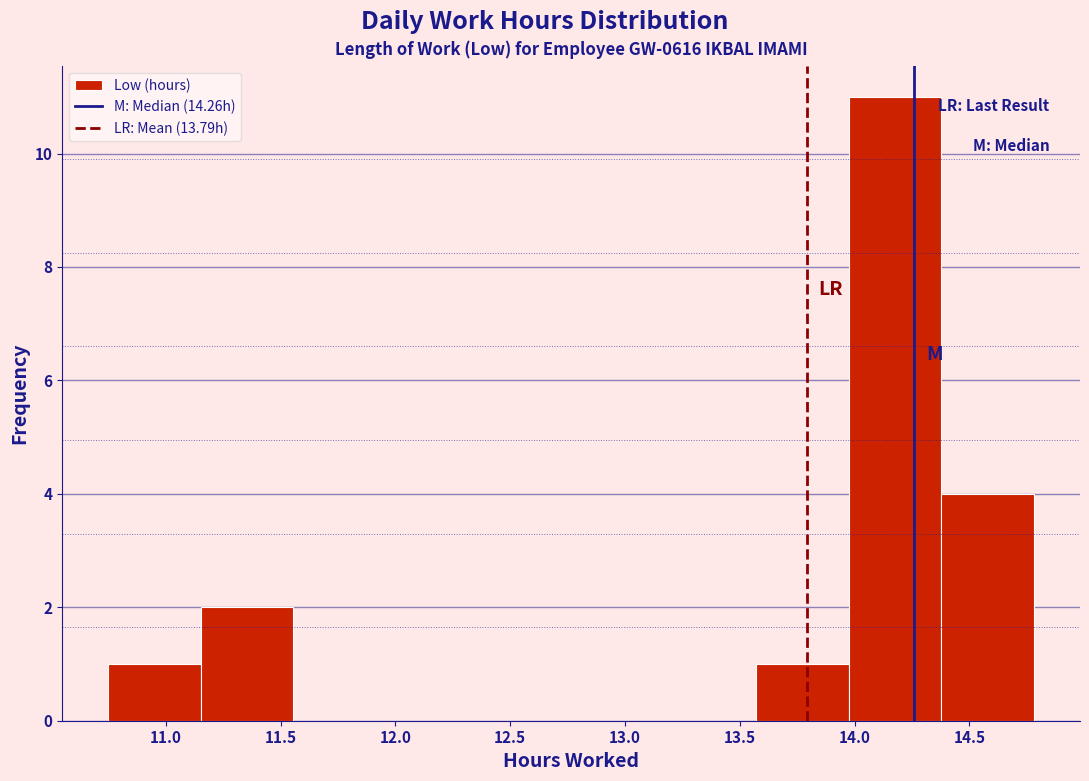

Reading left to right, list every bar in this chart as the range it spans on the x-axis followed by its height. Neither the bar edges nor the heights are printed on the chart, so give them approximately, as read against the axes.

10.75 to 11.15: 1
11.15 to 11.55: 2
11.55 to 11.95: 0
11.95 to 12.35: 0
12.35 to 12.75: 0
12.75 to 13.15: 0
13.15 to 13.55: 0
13.55 to 13.95: 1
13.95 to 14.40: 11
14.40 to 14.80: 4